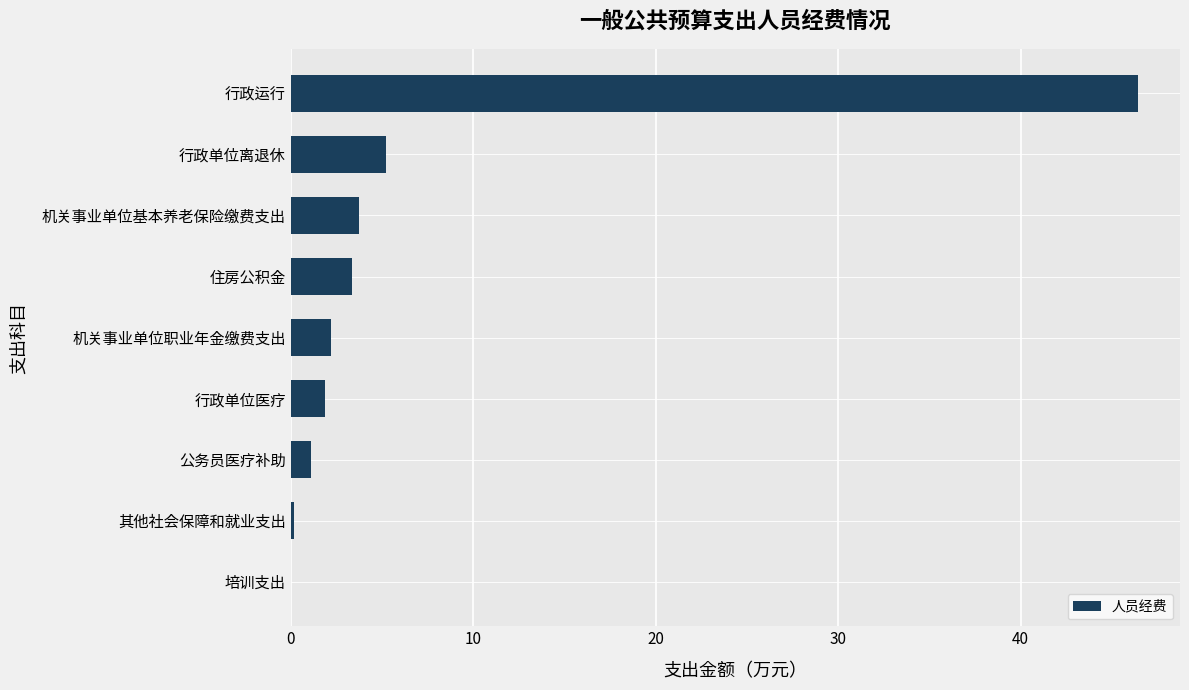

What is the sum of the values at 培训支出 and 行政单位离退休?

5.2